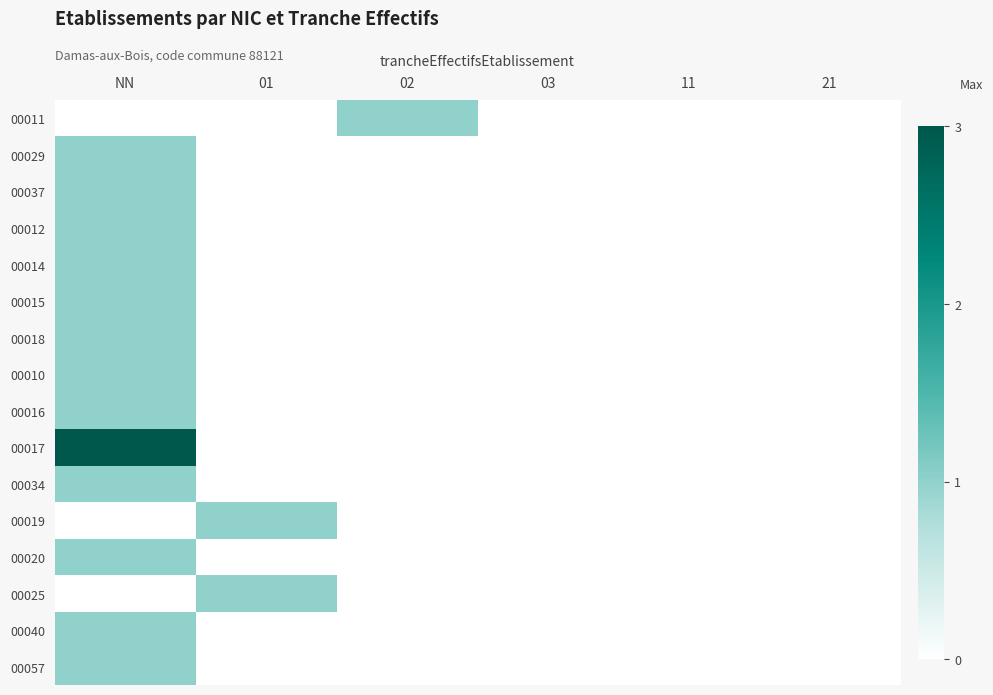

Reading left to right, list all the values displayed in this chart.

00011: NN=0	01=0	02=1	03=0	11=0	21=0
00029: NN=1	01=0	02=0	03=0	11=0	21=0
00037: NN=1	01=0	02=0	03=0	11=0	21=0
00012: NN=1	01=0	02=0	03=0	11=0	21=0
00014: NN=1	01=0	02=0	03=0	11=0	21=0
00015: NN=1	01=0	02=0	03=0	11=0	21=0
00018: NN=1	01=0	02=0	03=0	11=0	21=0
00010: NN=1	01=0	02=0	03=0	11=0	21=0
00016: NN=1	01=0	02=0	03=0	11=0	21=0
00017: NN=3	01=0	02=0	03=0	11=0	21=0
00034: NN=1	01=0	02=0	03=0	11=0	21=0
00019: NN=0	01=1	02=0	03=0	11=0	21=0
00020: NN=1	01=0	02=0	03=0	11=0	21=0
00025: NN=0	01=1	02=0	03=0	11=0	21=0
00040: NN=1	01=0	02=0	03=0	11=0	21=0
00057: NN=1	01=0	02=0	03=0	11=0	21=0